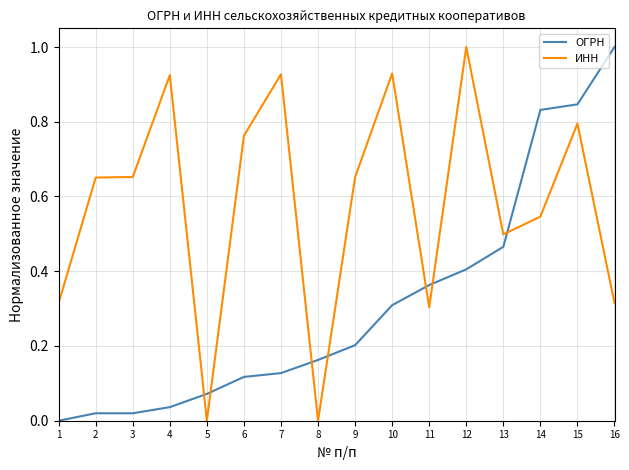

Which series changed the most between 5 and 13?

ИНН